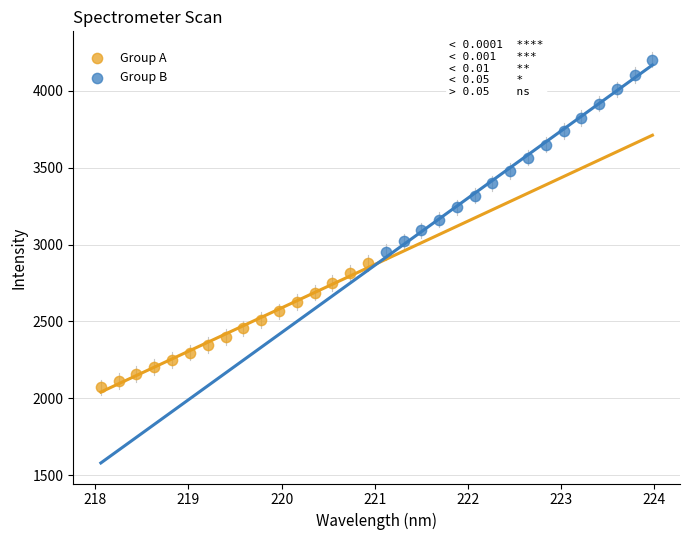

Which series has the largest Y range (max minus min)?

Group B